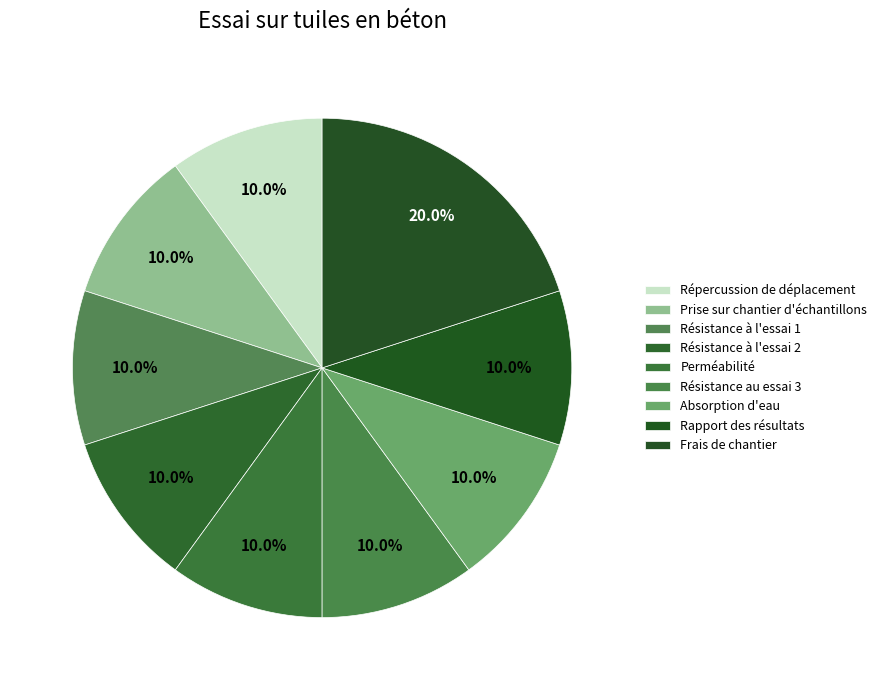

Is there a majority slice in this chart?

No